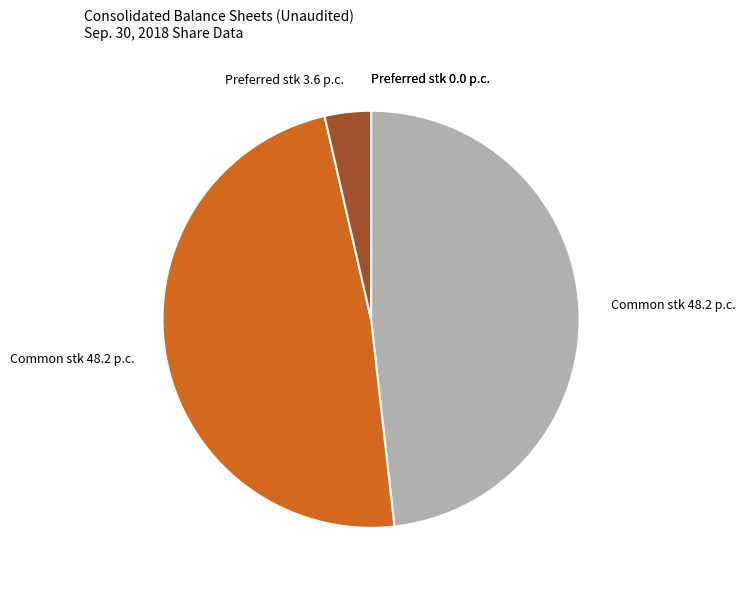

Is there any slice that represents more than half of the pie?

No